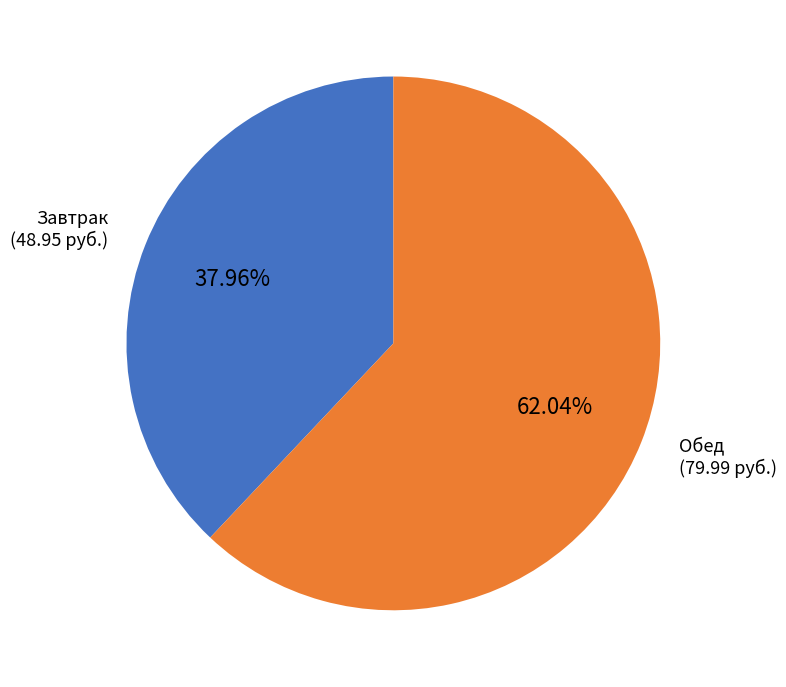

Is there any slice that represents more than half of the pie?

Yes